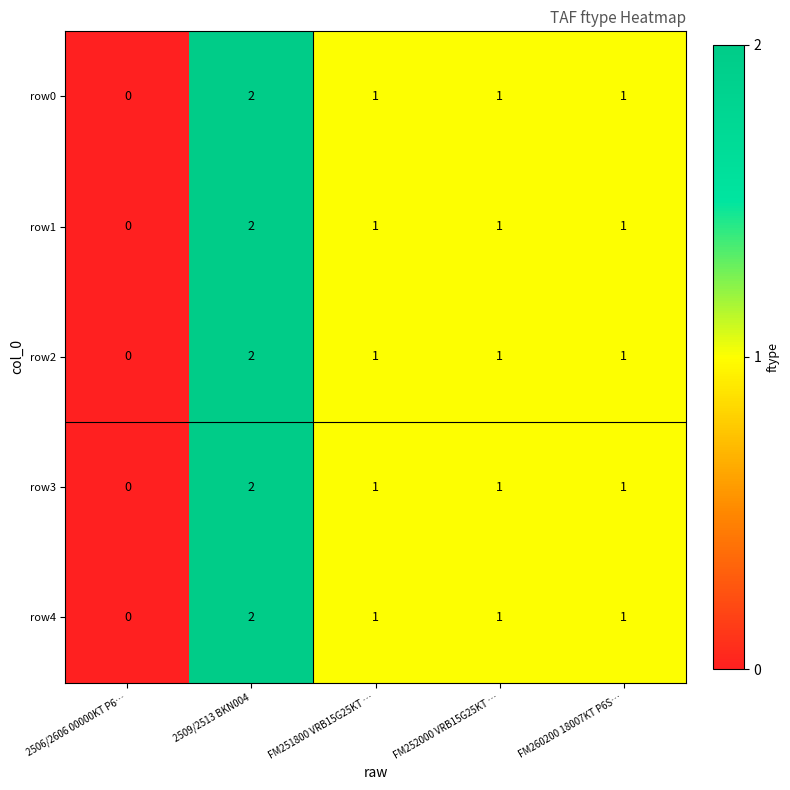

How many positive values does the row3 series have?

4